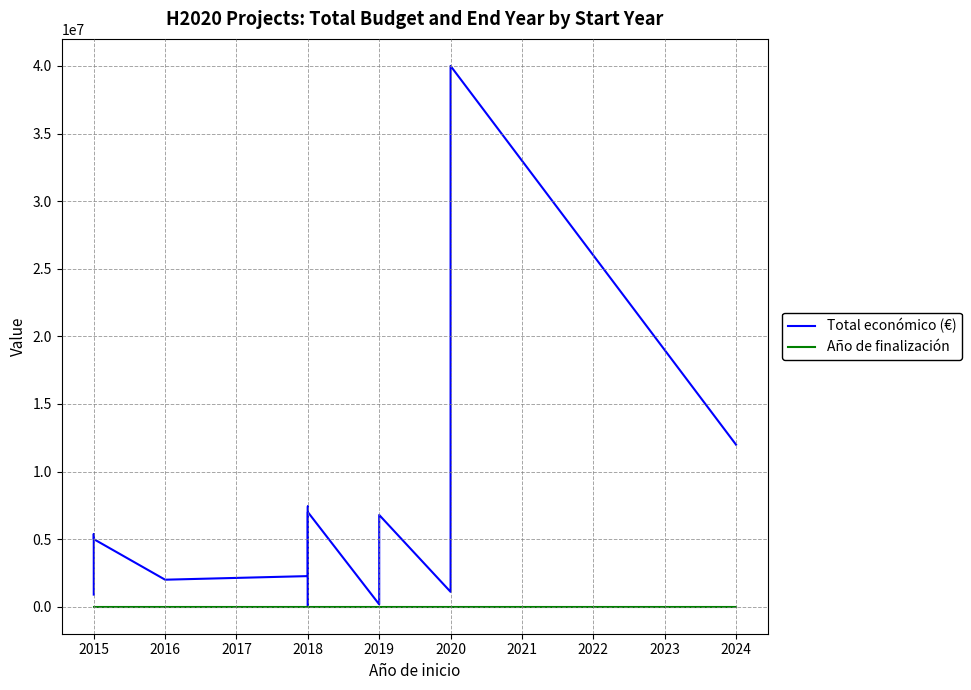

True or false: Total económico (€) and Año de finalización intersect in this chart.

False